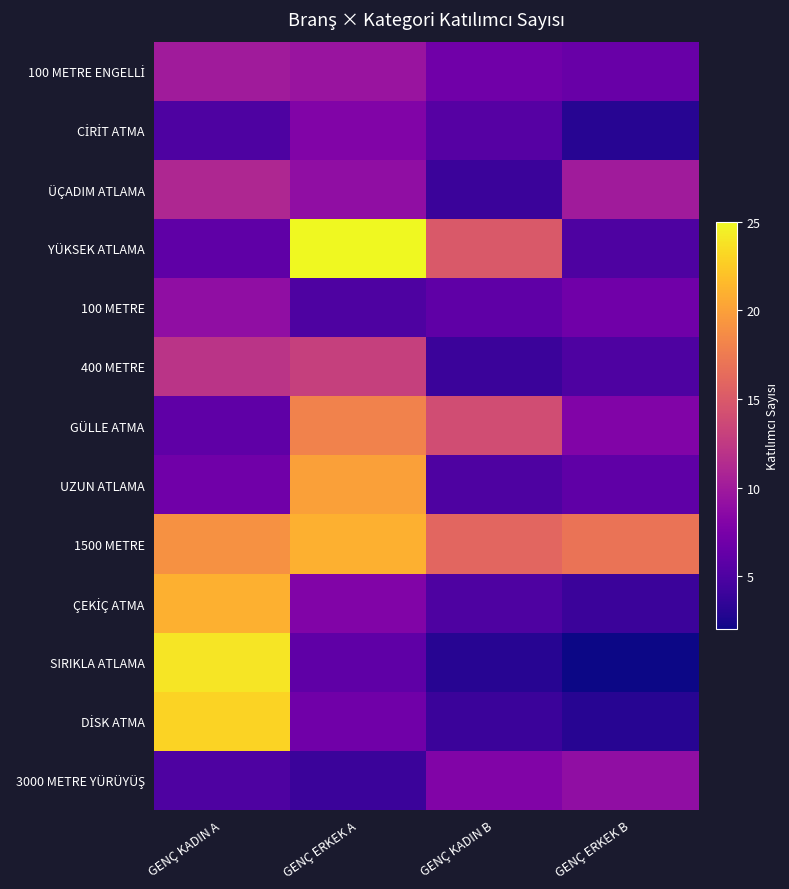

Which series has the largest range (max minus min)?

SIRIKLA ATLAMA